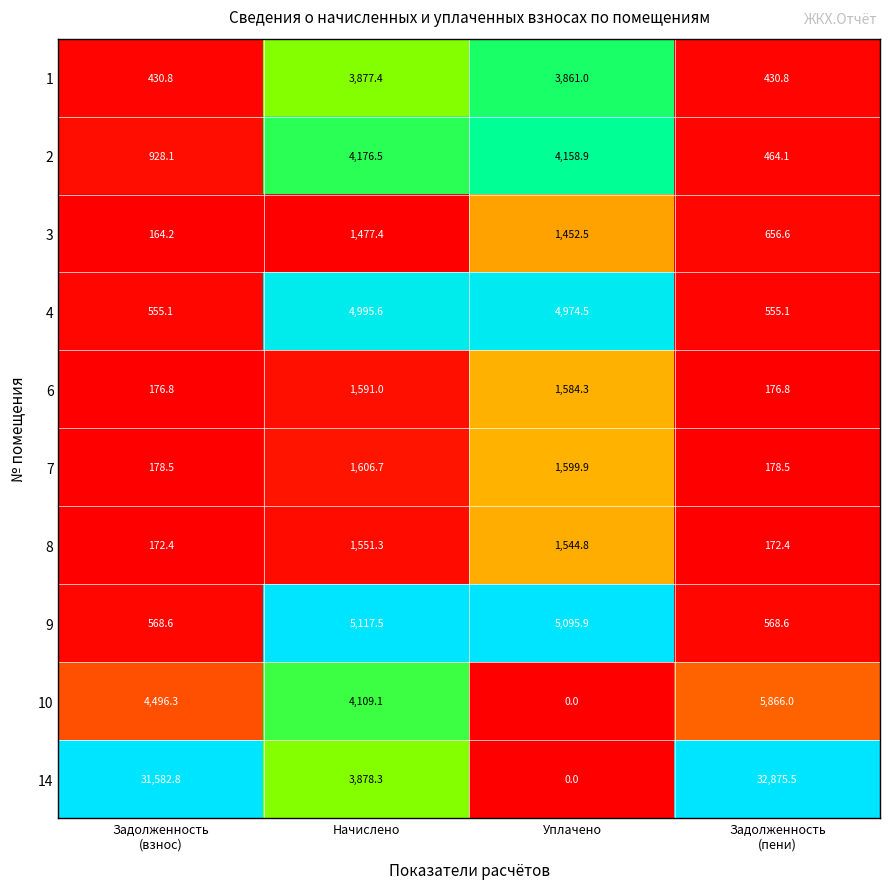

True or false: 2 has a value of 4176.5 at Начислено.

True